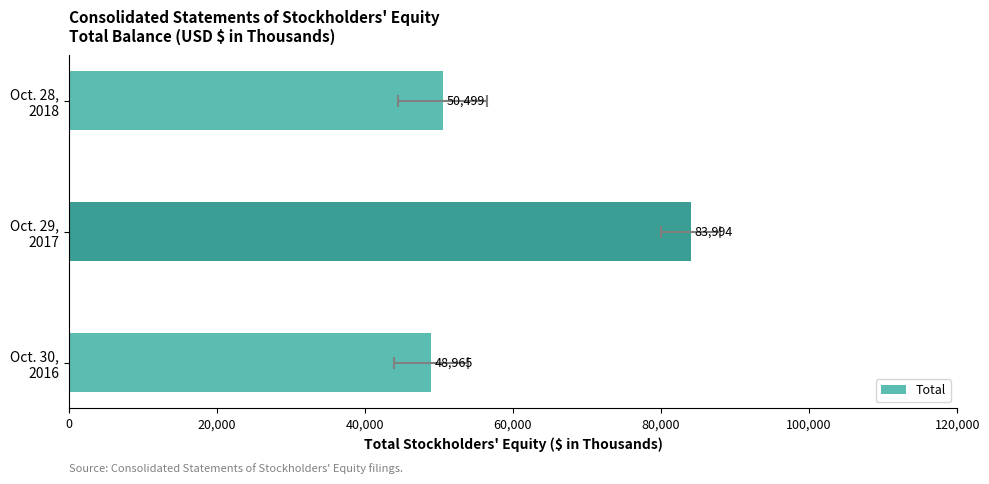

What is the greatest value displayed?

83994